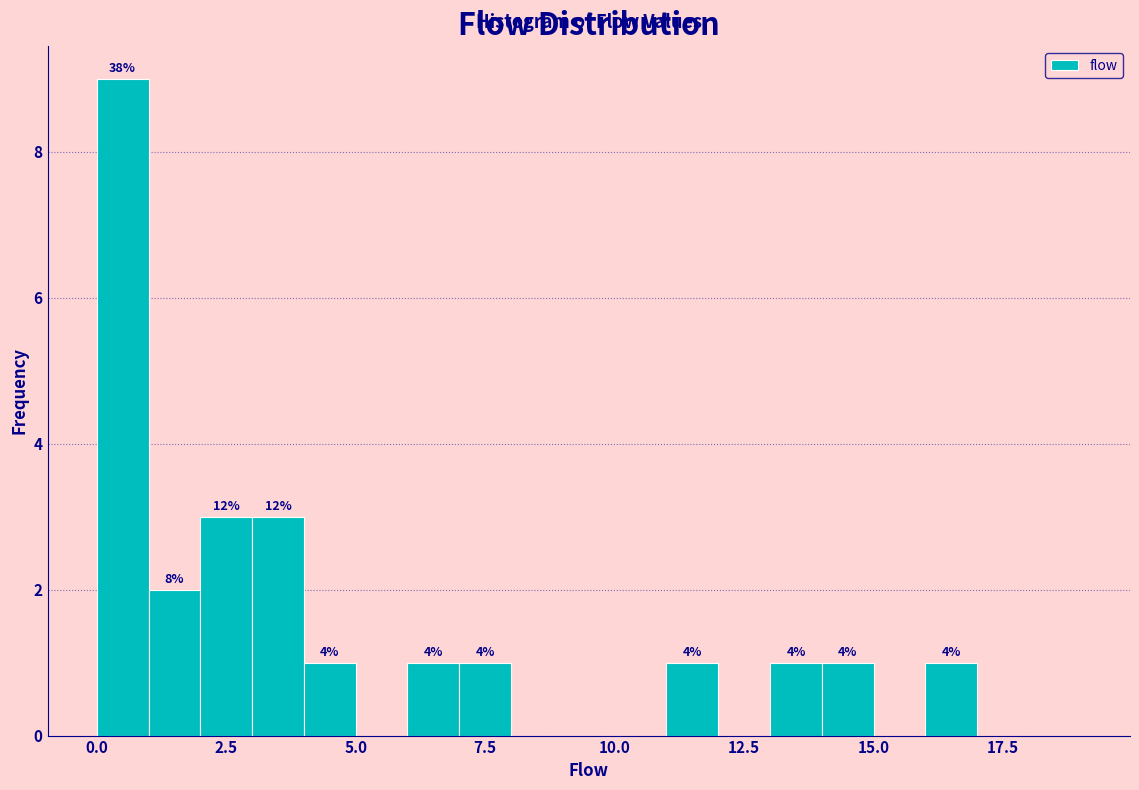

Around what value on the x-axis is the tallest bar? Give the approximate position of its centre, as read against the axis.

0.5